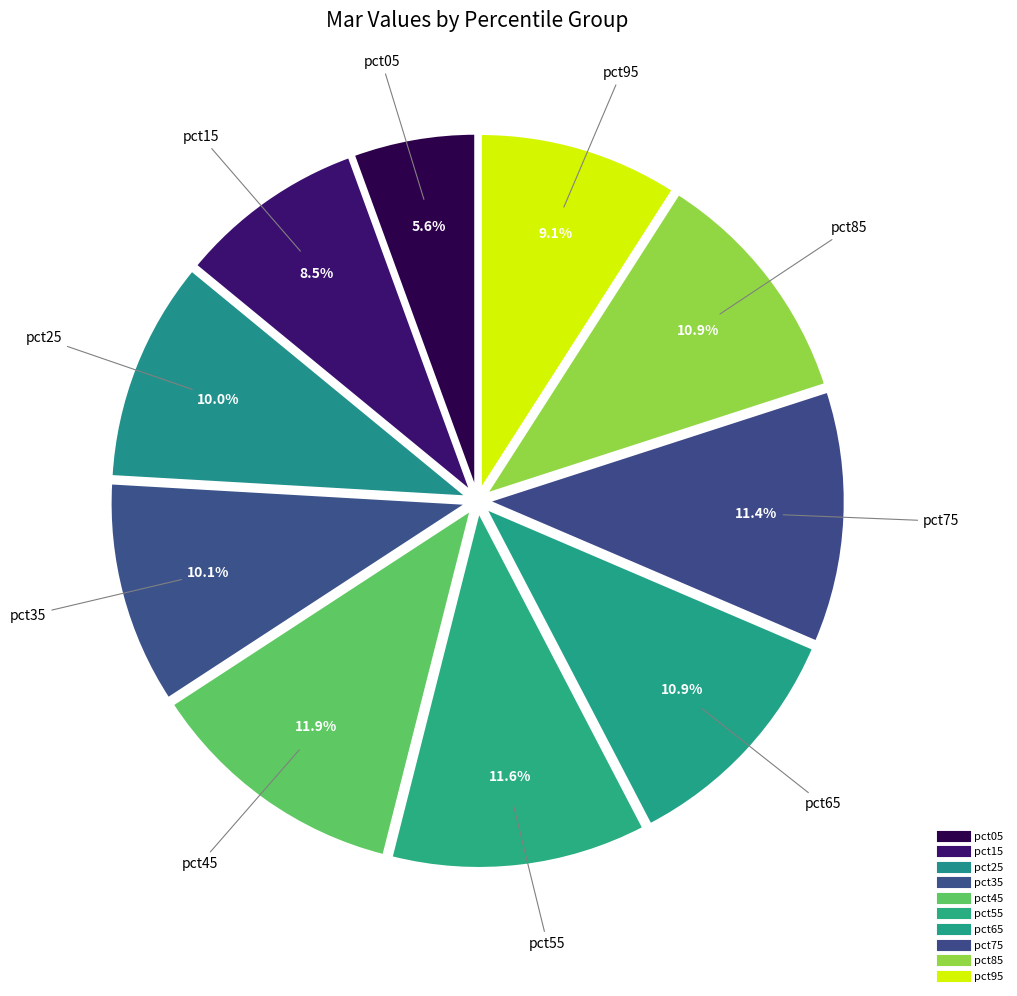

What is the largest slice in the pie chart?

pct45